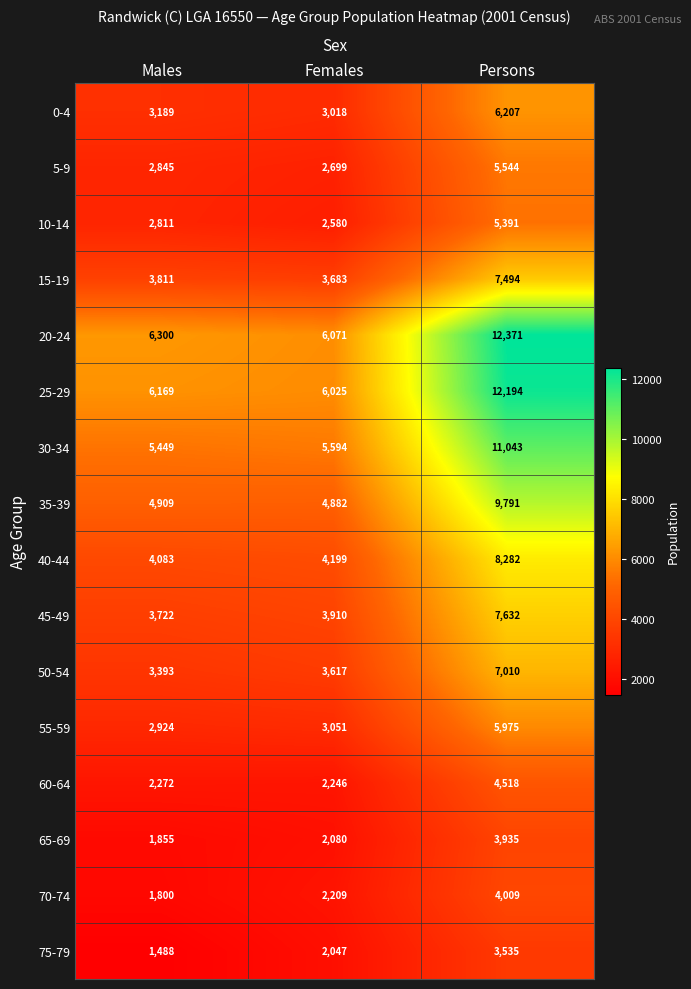

How many distinct data groups are displayed?

16